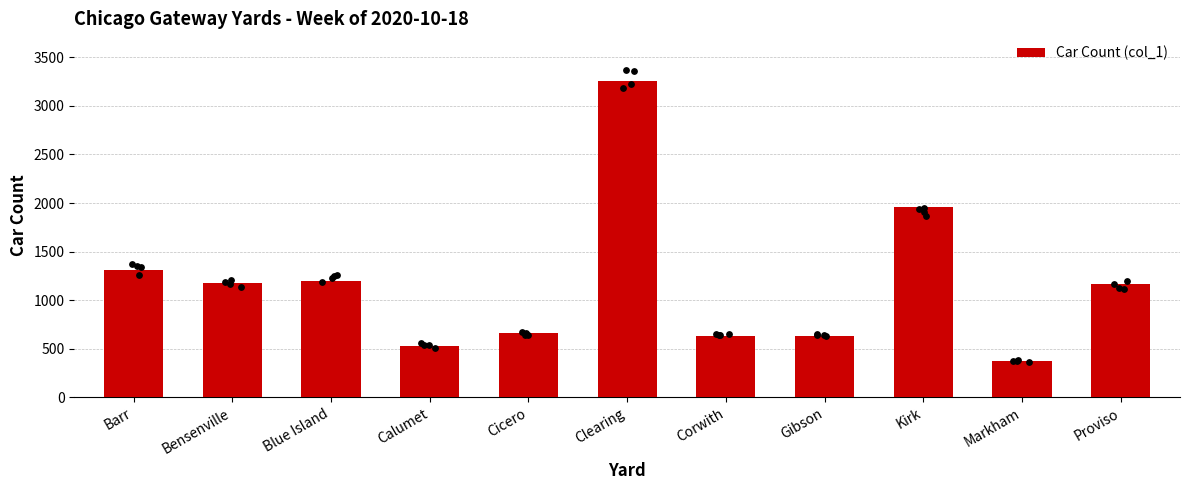

Which has a higher value, Cicero or Clearing?

Clearing